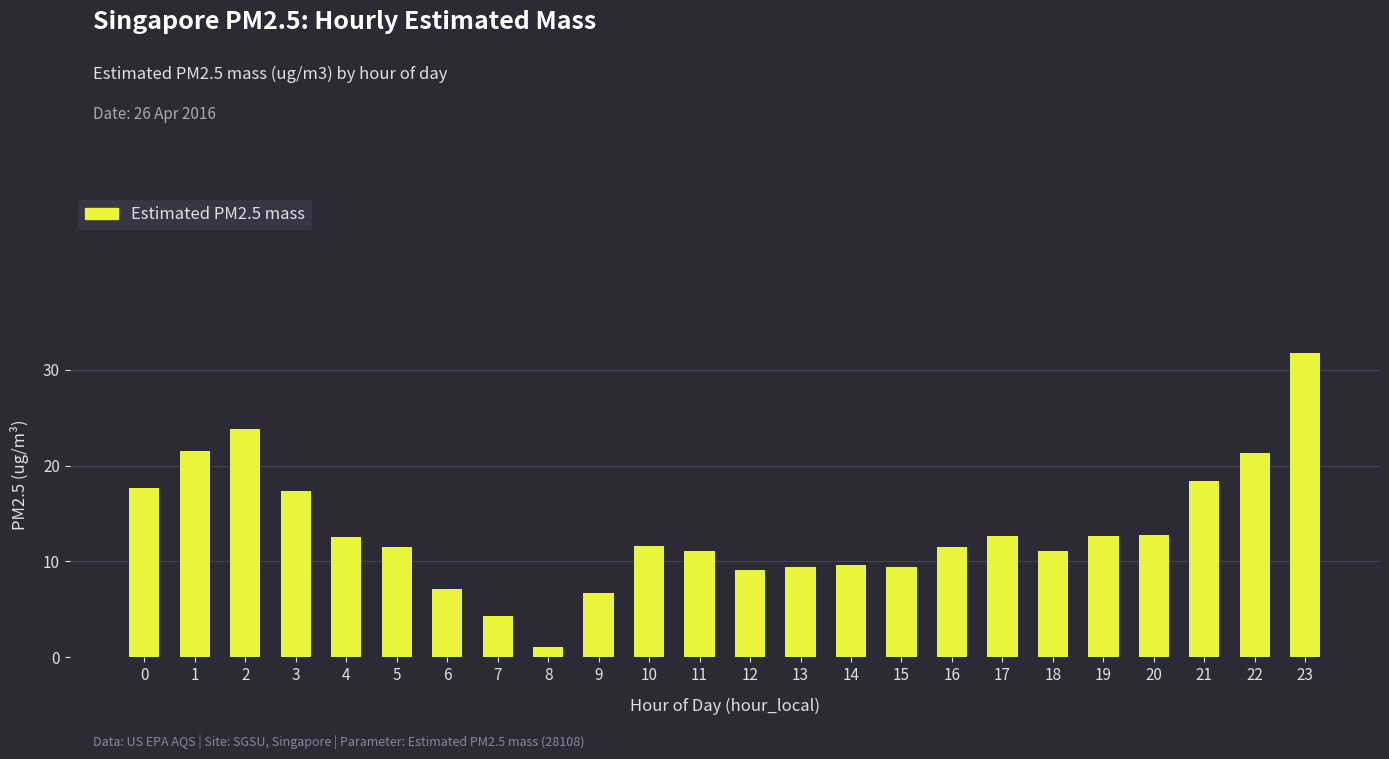

What is the difference between the values at 3 and 20?

4.5